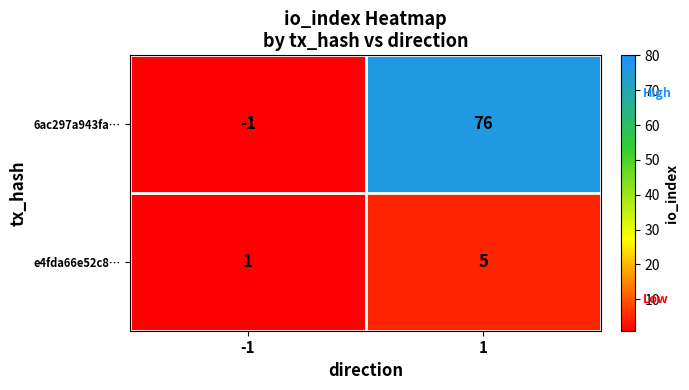

Reading left to right, what are all the values shown in this chart?

6ac297a943fa…: -1=-1	1=76
e4fda66e52c8…: -1=1	1=5